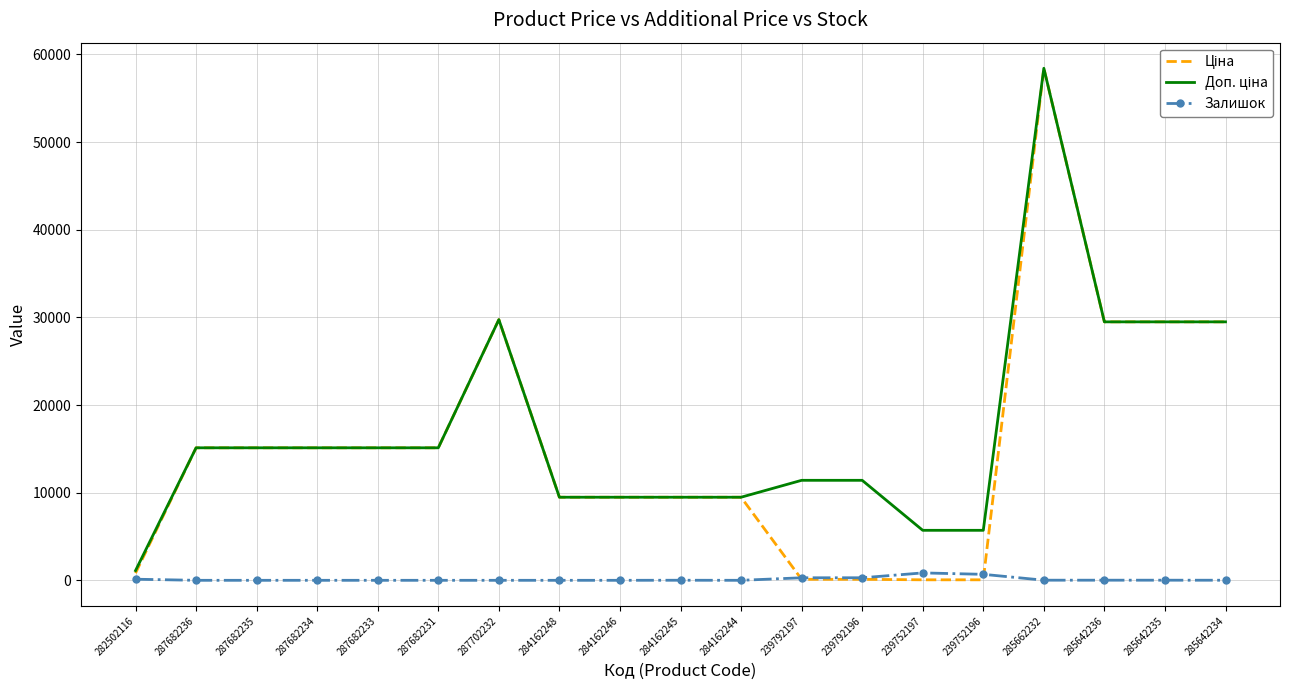

What position from the left is 282502116?

1